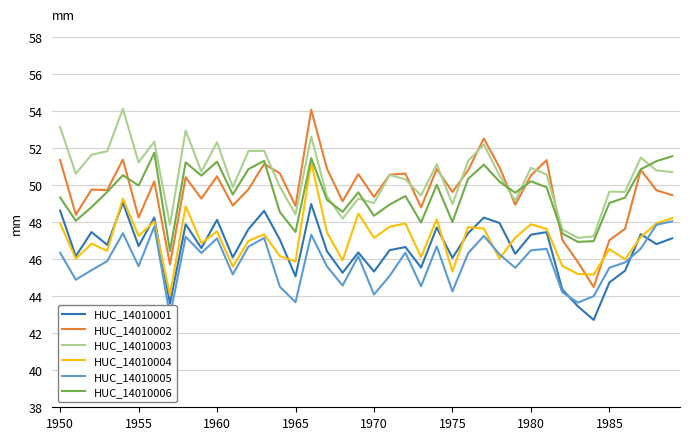

What is the average value of the HUC_14010005 series?

45.8